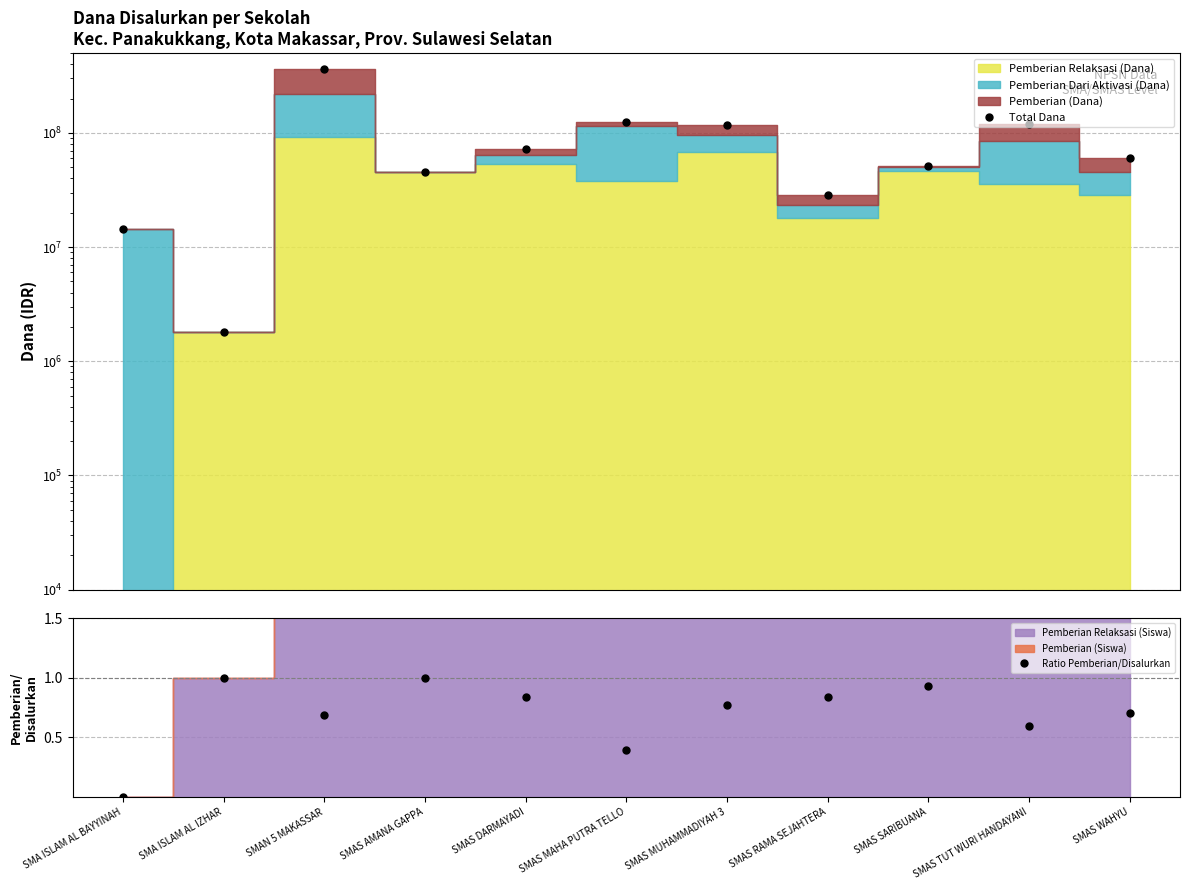

True or false: Ratio Pemberian/Disalurkan has a value of 0.4 at SMAS MAHA PUTRA TELLO.

True